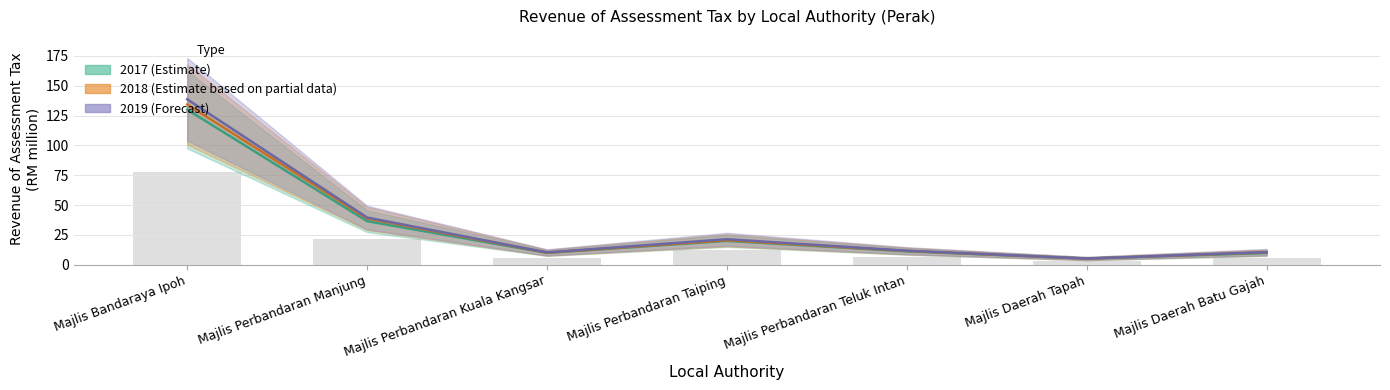

Is it true that 2019 equals 8.6 at Majlis Daerah Tapah?

False